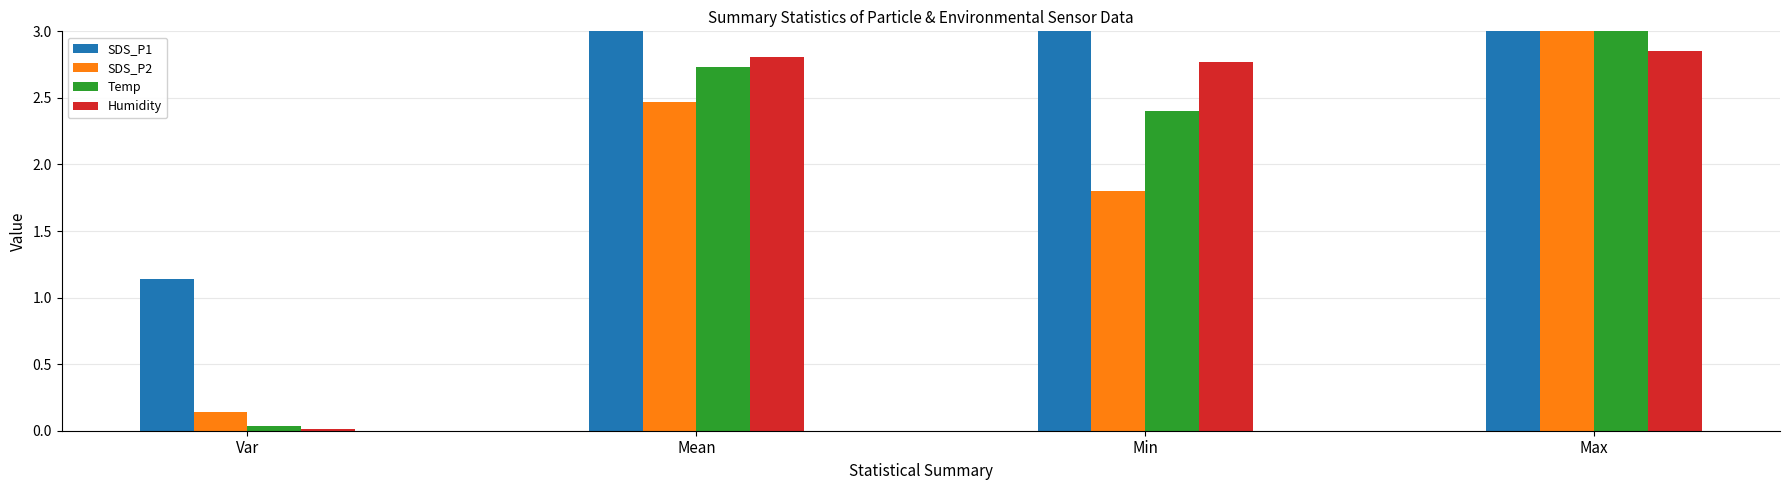

Which series changed the most between Var and Min?

Humidity